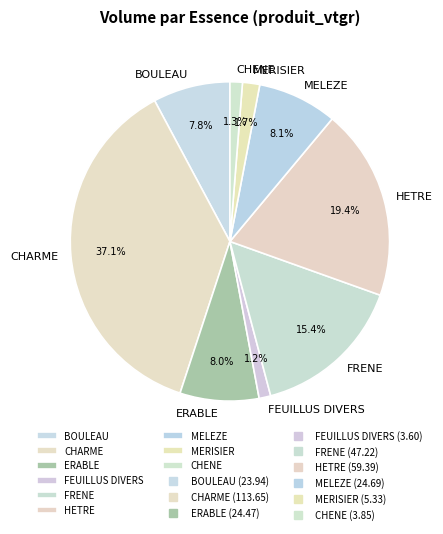

Which category has the biggest portion of the pie?

CHARME